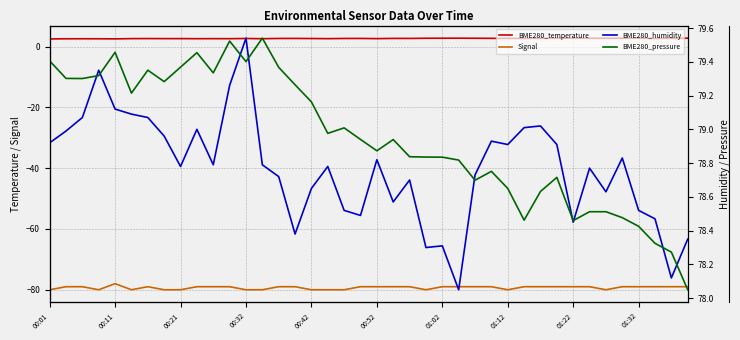

What is the sum of all BME280_humidity values?

3150.7